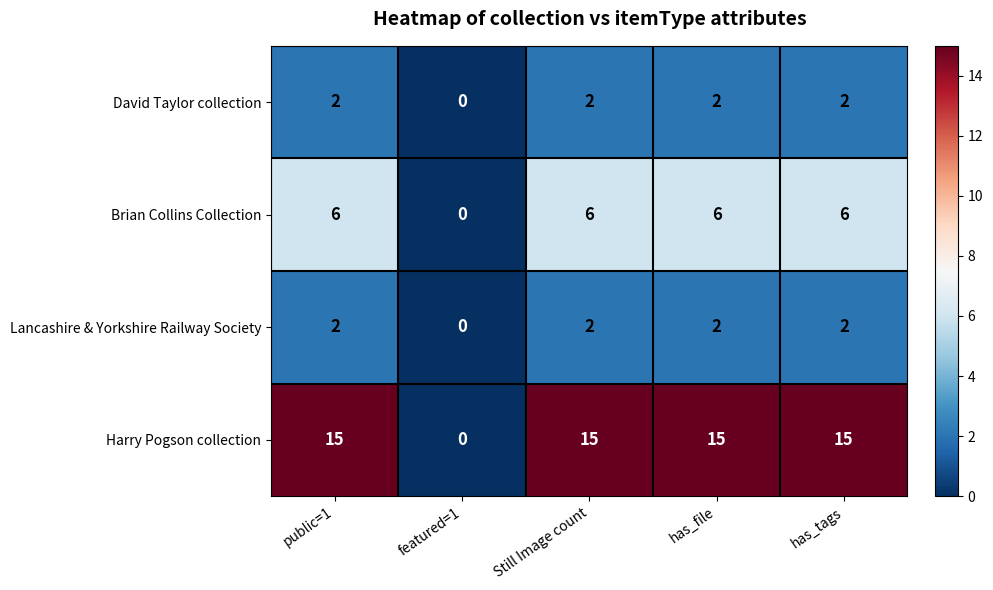

Which series has the largest total across all categories?

Harry Pogson collection